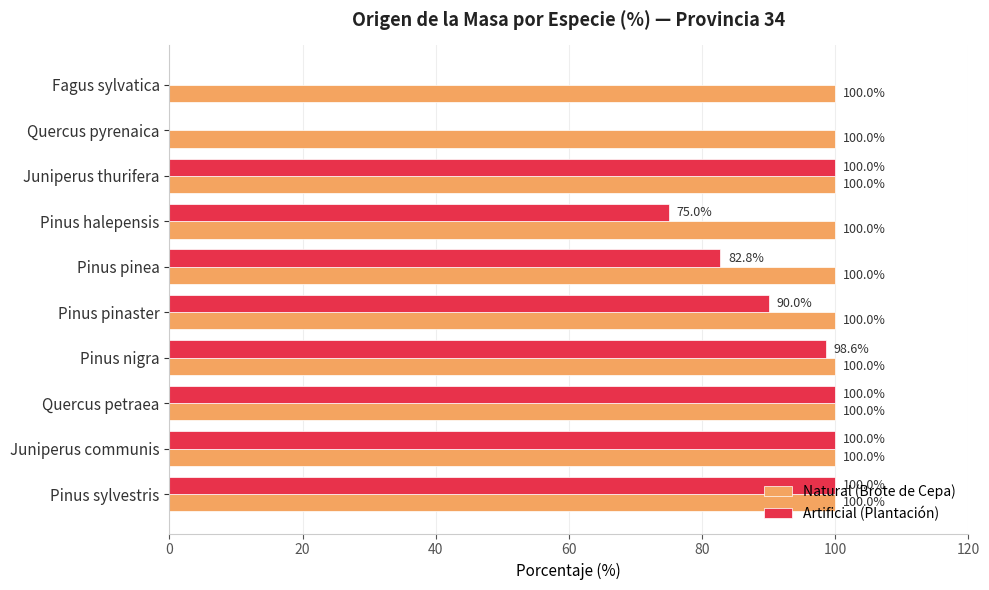

What is the total value across all series at Quercus petraea?

200.0